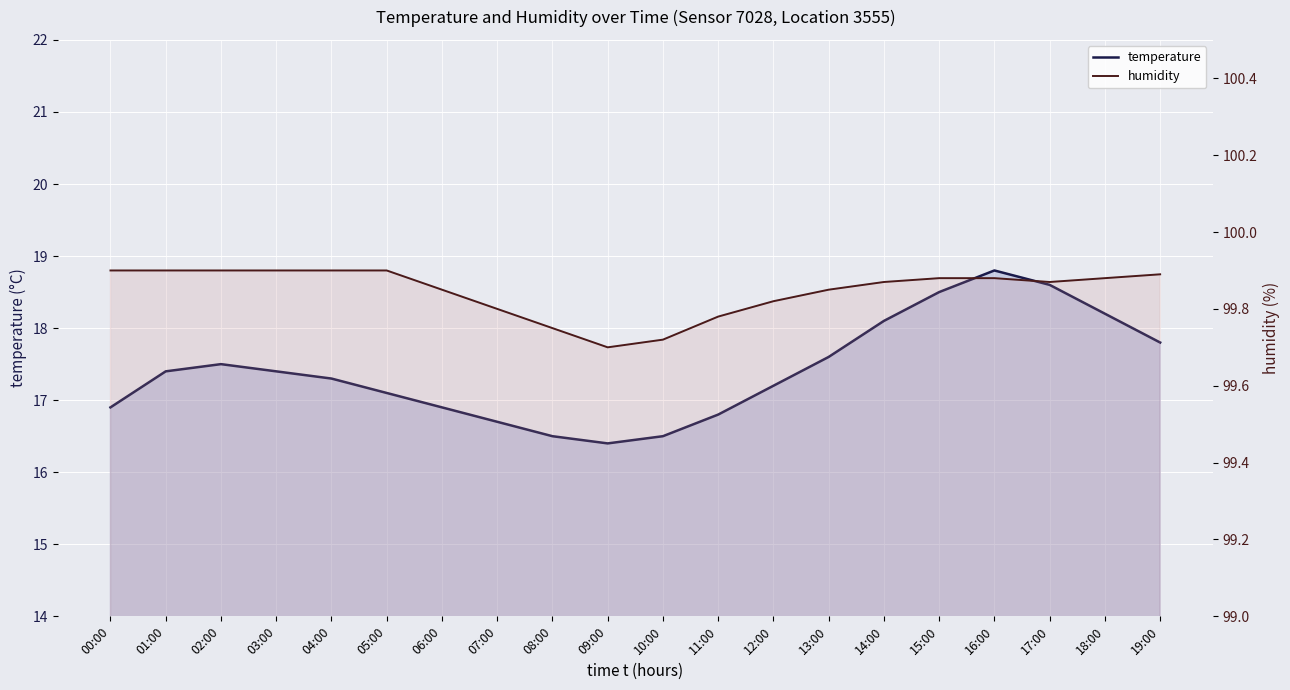

List the labels in order of temperature value, largest first.

16:00, 17:00, 15:00, 18:00, 14:00, 19:00, 13:00, 02:00, 01:00, 03:00, 04:00, 12:00, 05:00, 00:00, 06:00, 11:00, 07:00, 08:00, 10:00, 09:00